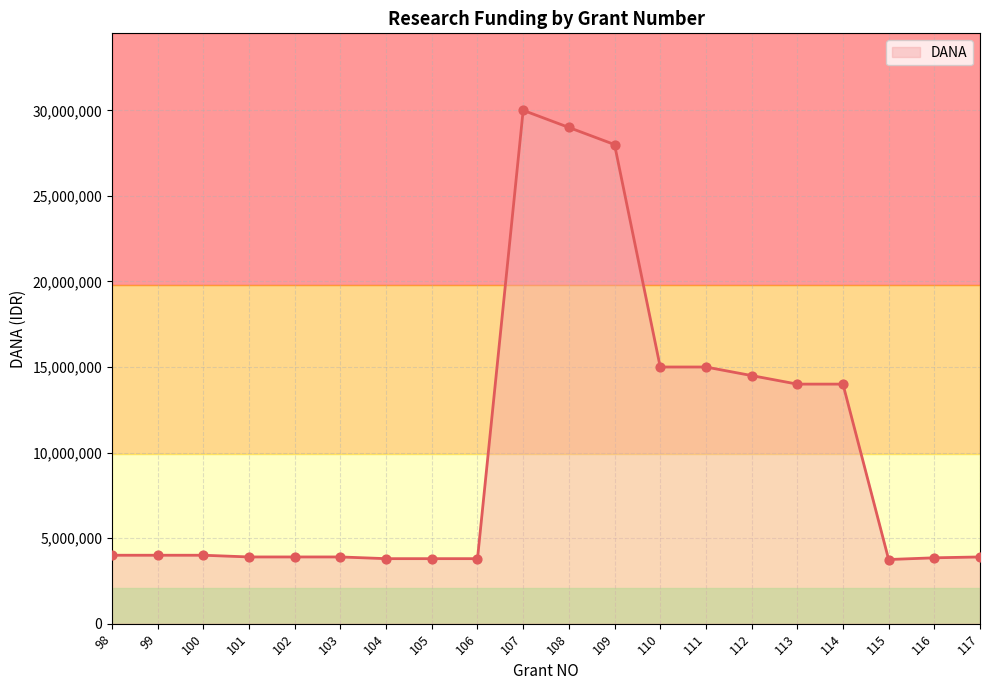

What is the ratio of the value at 102 to the value at 110?

0.3